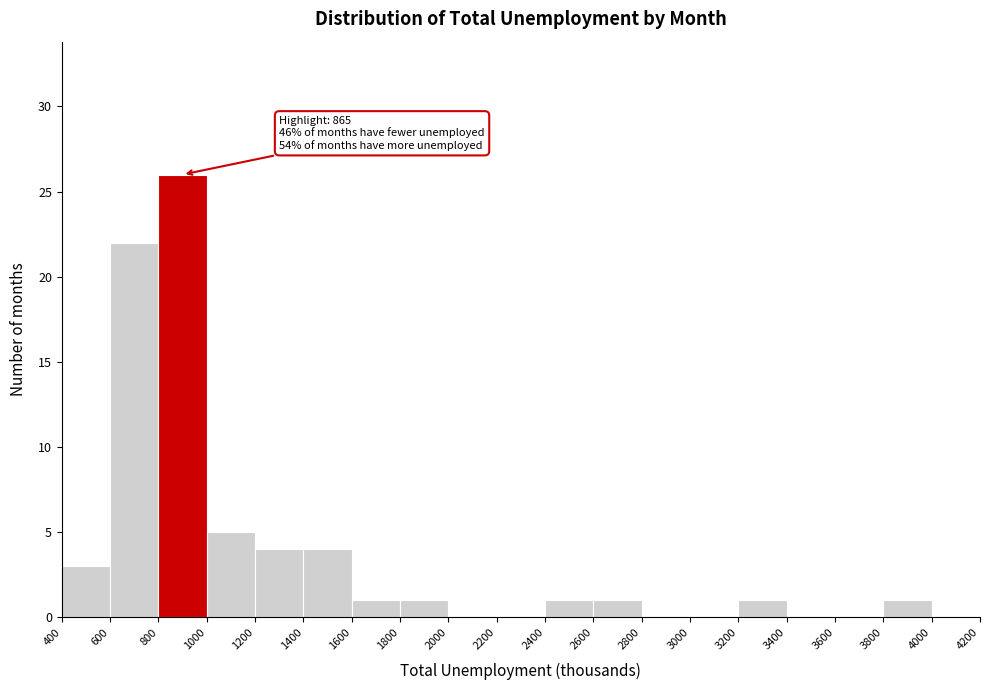

Which range on the x-axis has the tallest bar?

800 to 1000